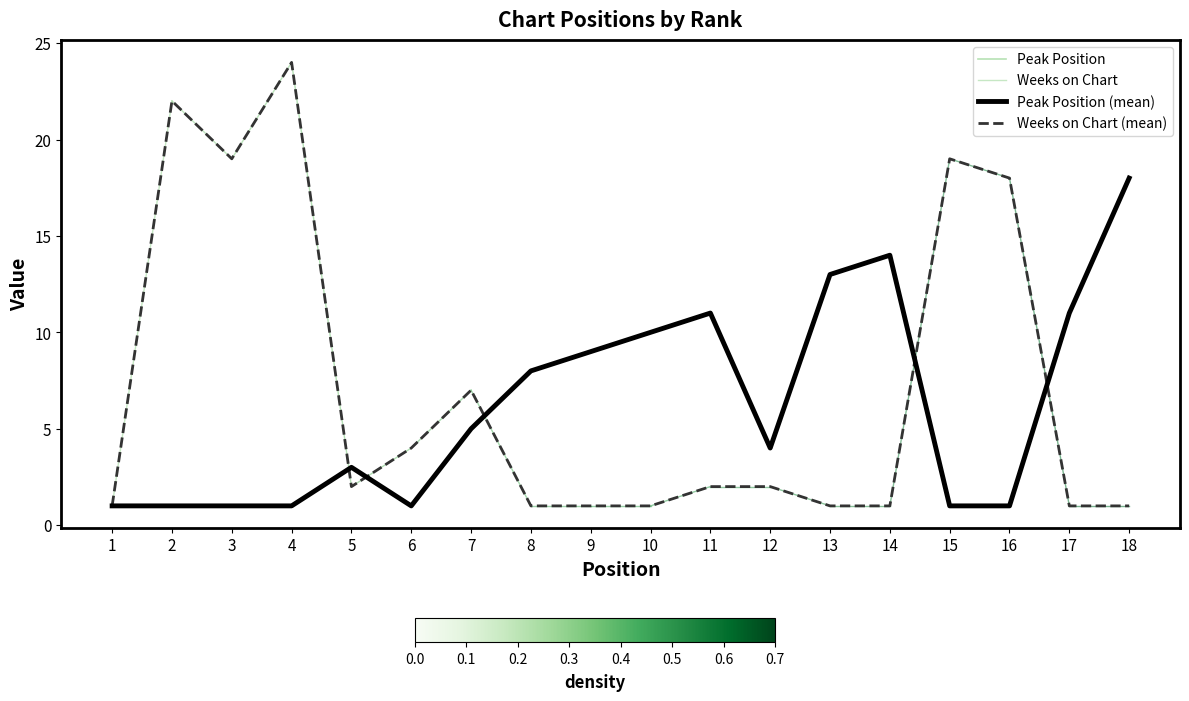

List the labels in order of Weeks on Chart value, smallest first.

1, 8, 9, 10, 13, 14, 17, 18, 5, 11, 12, 6, 7, 16, 3, 15, 2, 4